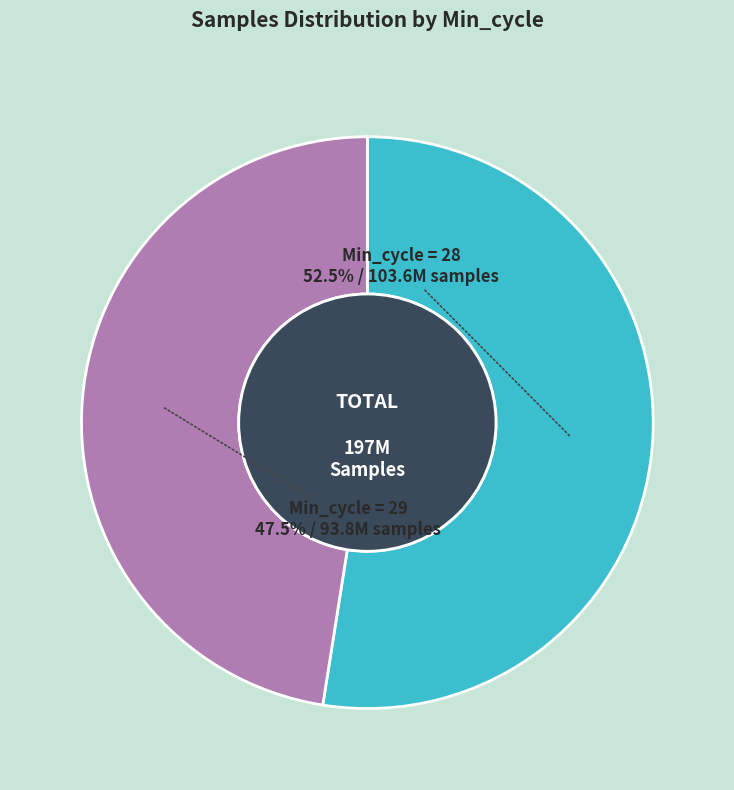

What percentage is NOT represented by Min_cycle = 28 52.5% / 103.6M samples?

47.5%